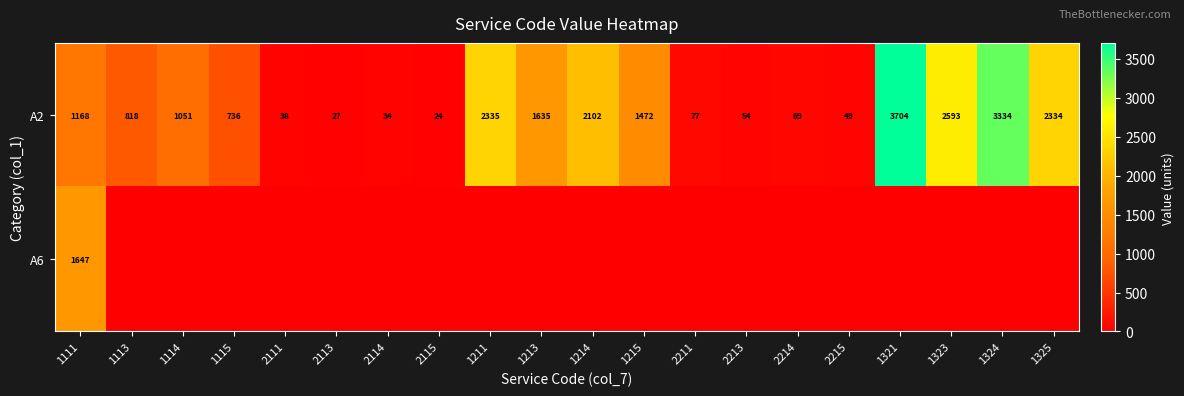

What is the difference between the highest and lowest values at 2114?

34